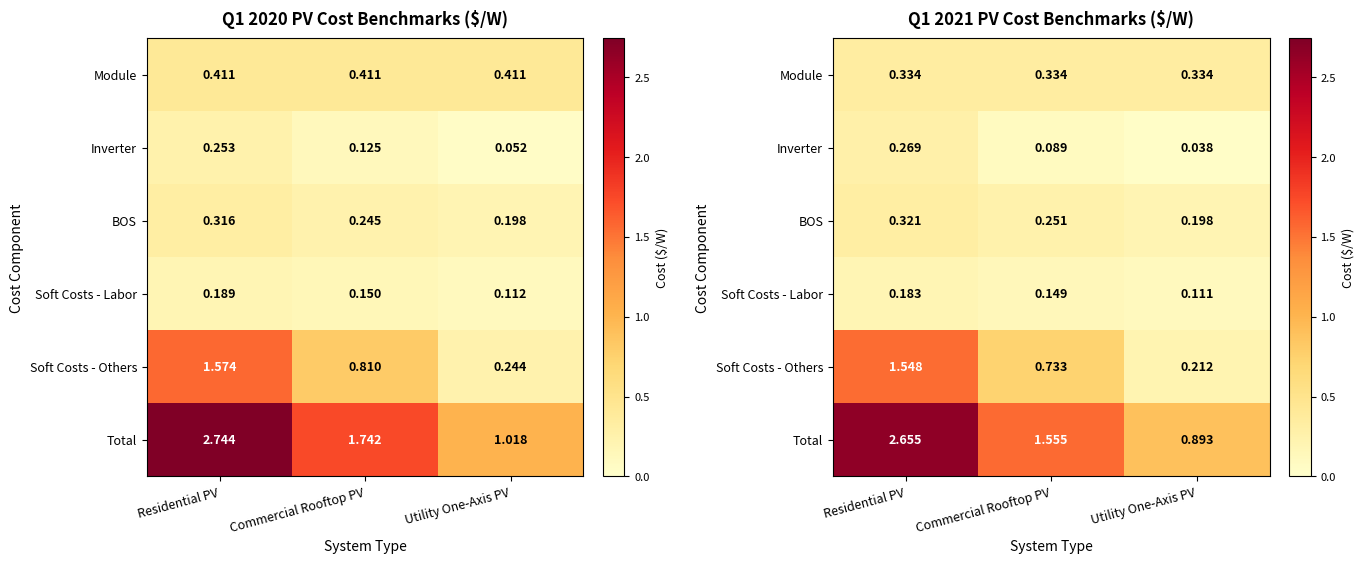

Between Residential PV and Utility One-Axis PV, which is larger?

Residential PV